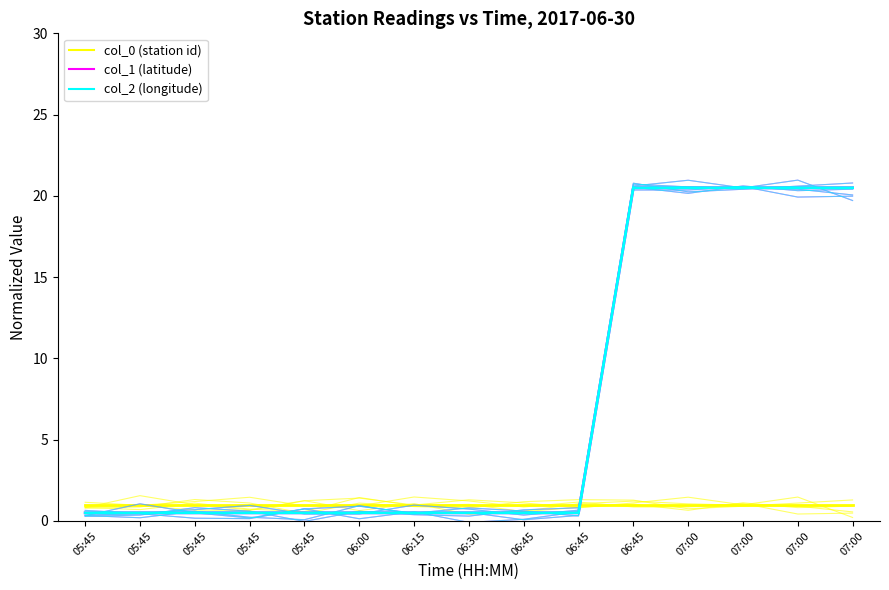

Does the chart display data point markers on the line(s)?

No